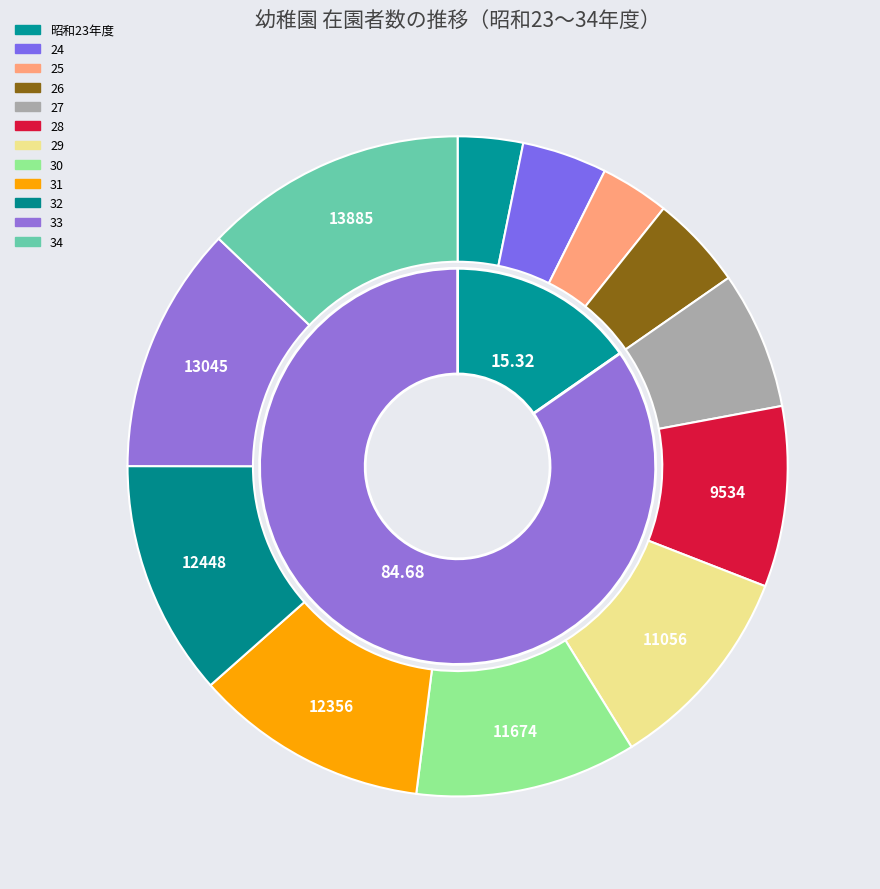

Is it true that 27 is 7% of the pie?

True